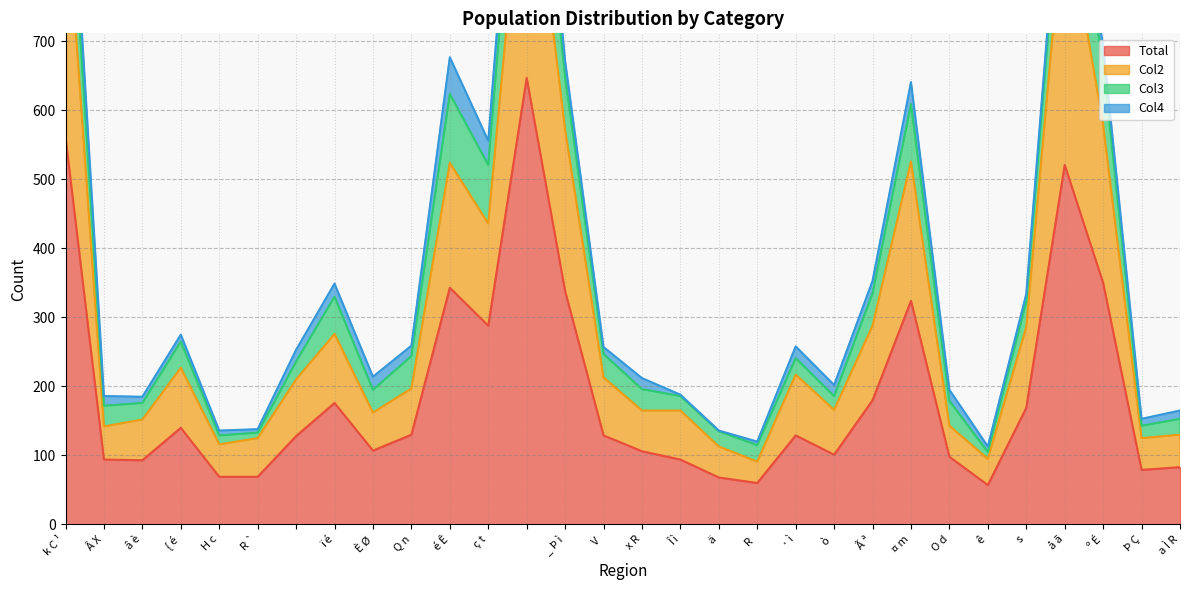

Where does the Total series first go above 129?

k C ¹